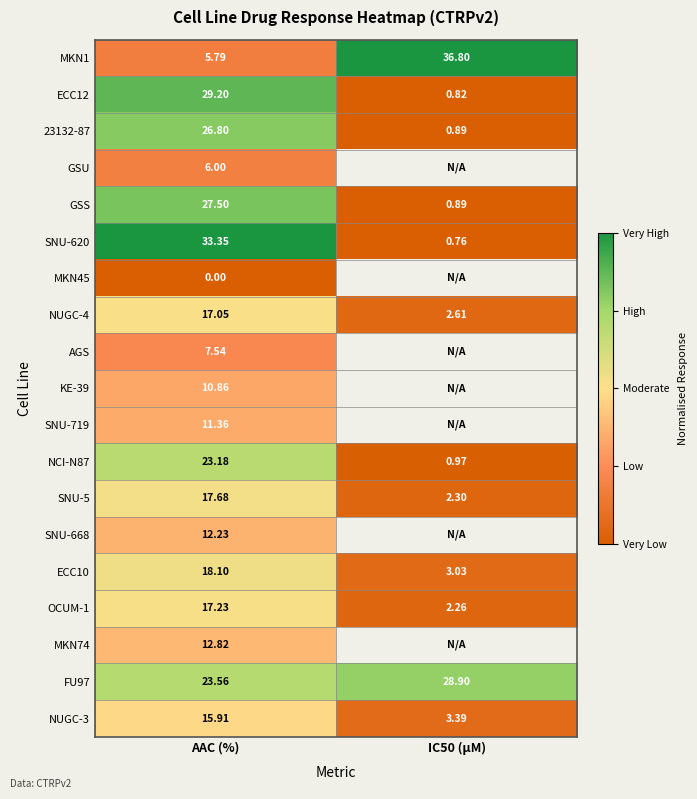

What is the total value across all series at AAC (%)?

316.2